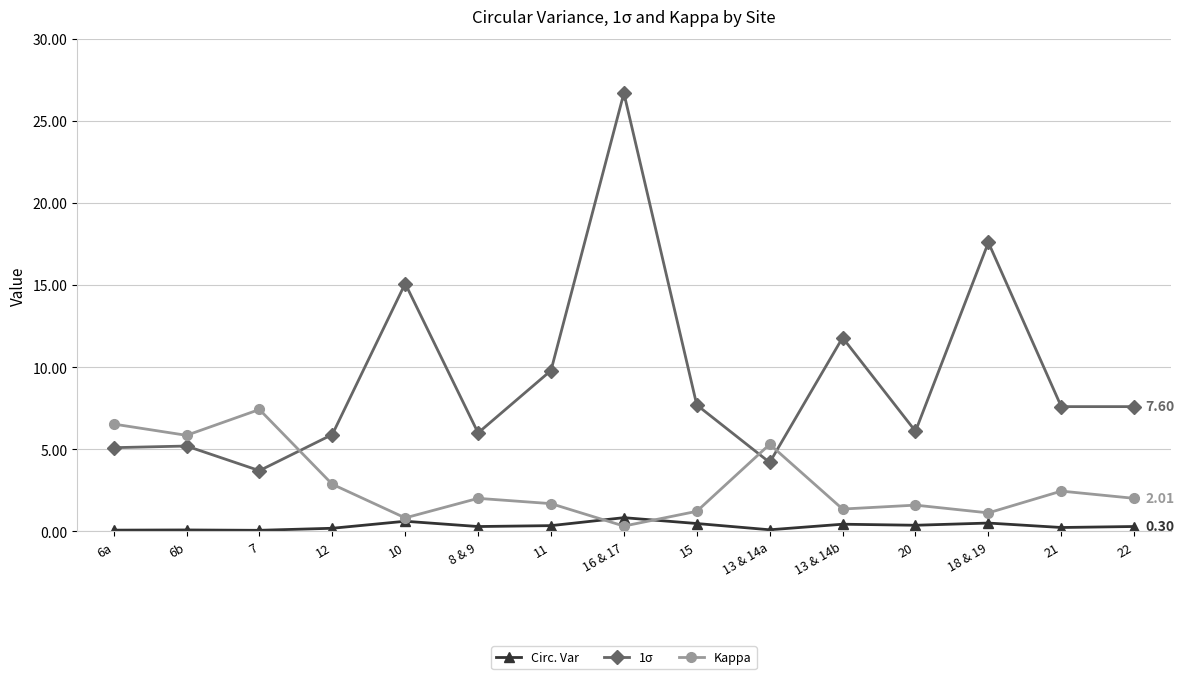

True or false: Kappa has more than 2 interior local peaks.

True